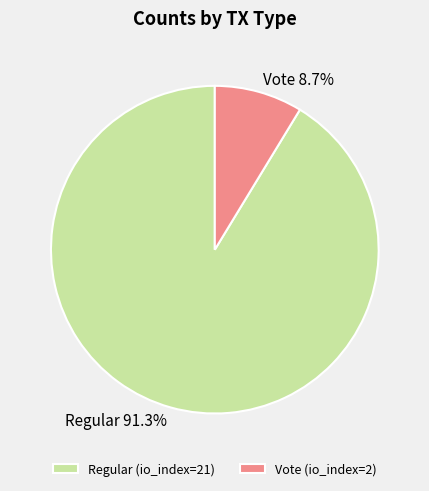

The Regular (io_index=21) slice represents 83% of the pie. True or false?

False